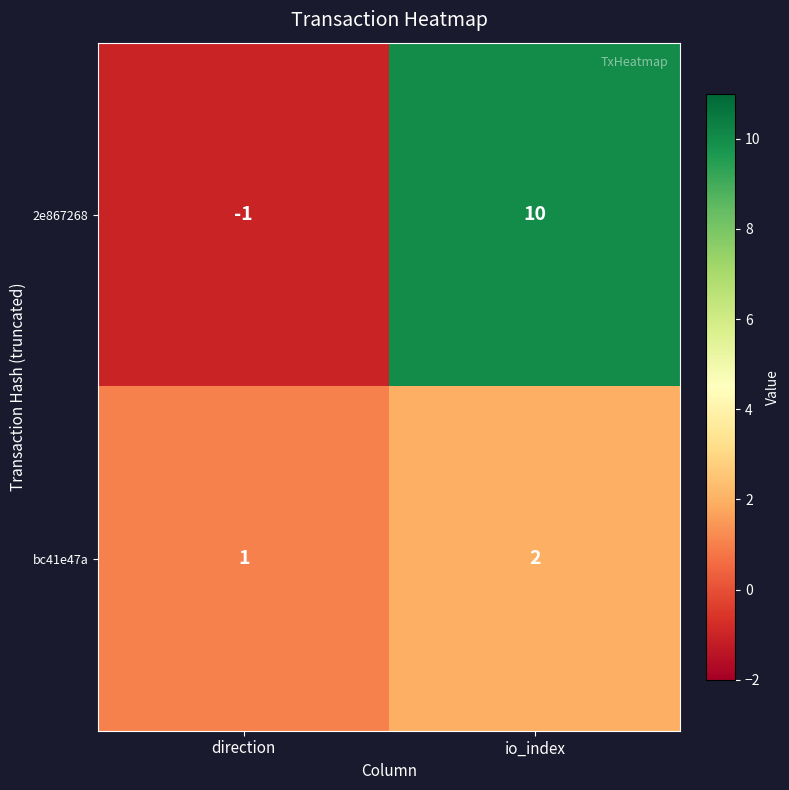

Which label corresponds to the smallest value in the chart?

direction